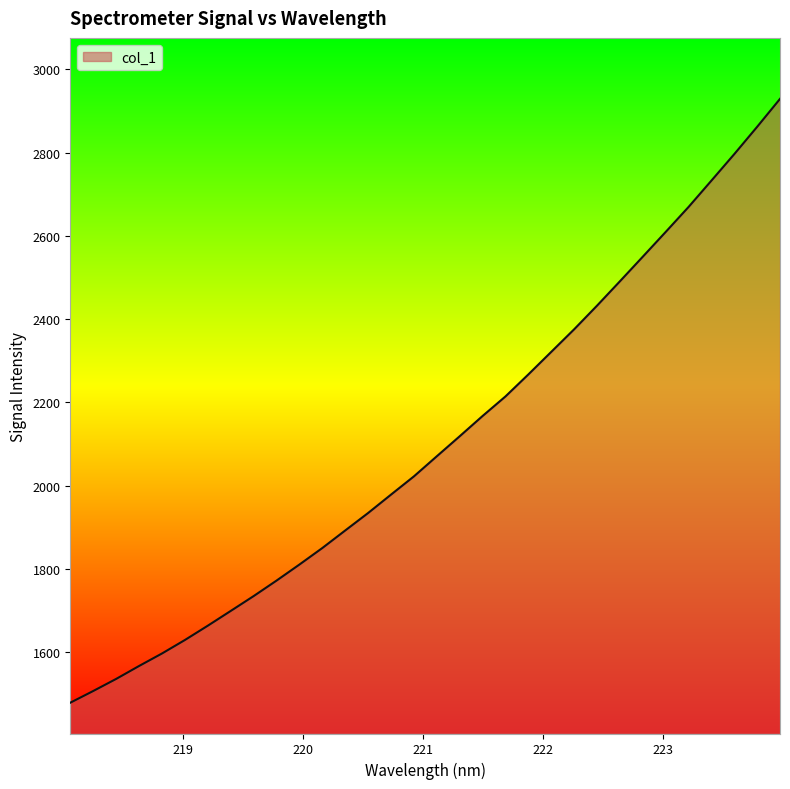

What is the smallest value displayed?

1478.8